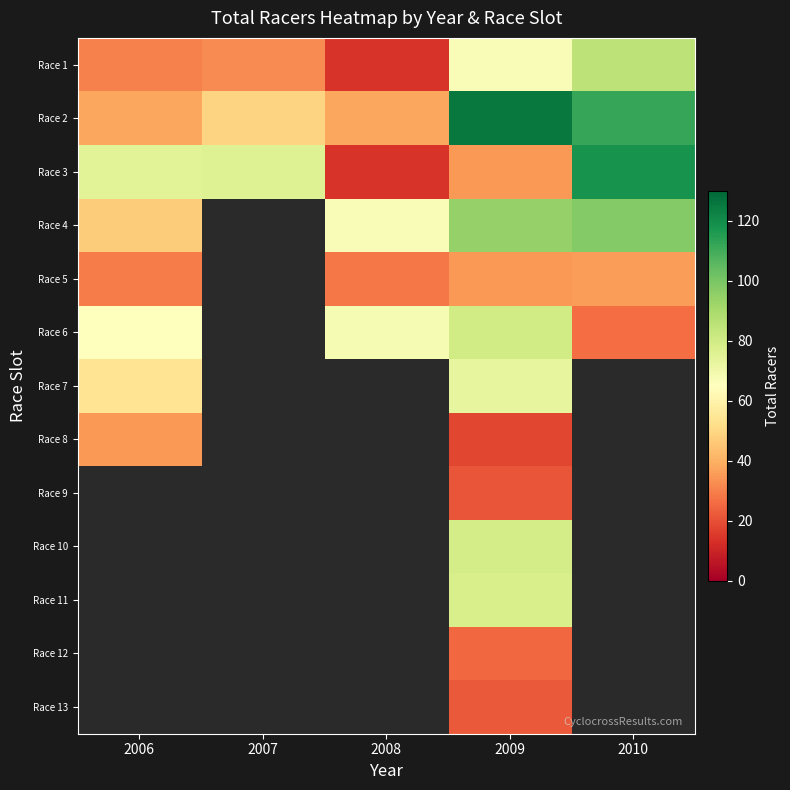

What is the greatest value displayed?

125.0